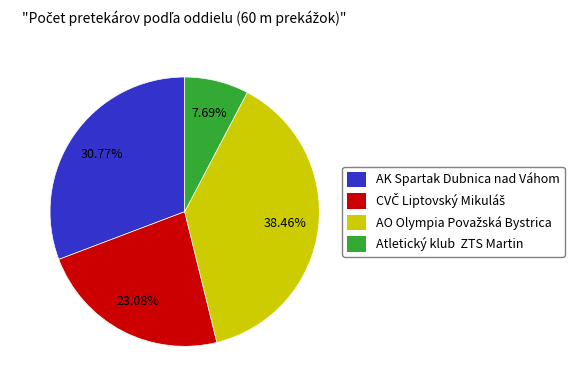

What is the smallest slice in the pie chart?

Atletický klub ZTS Martin